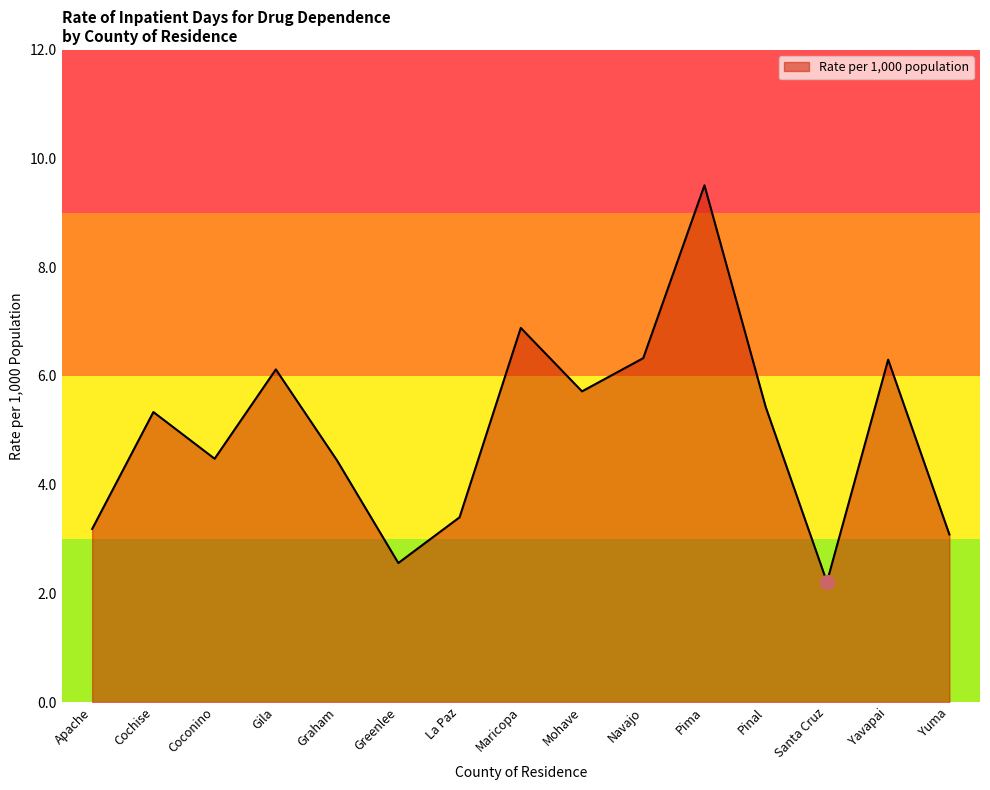

What value does the data have at Santa Cruz?

2.2